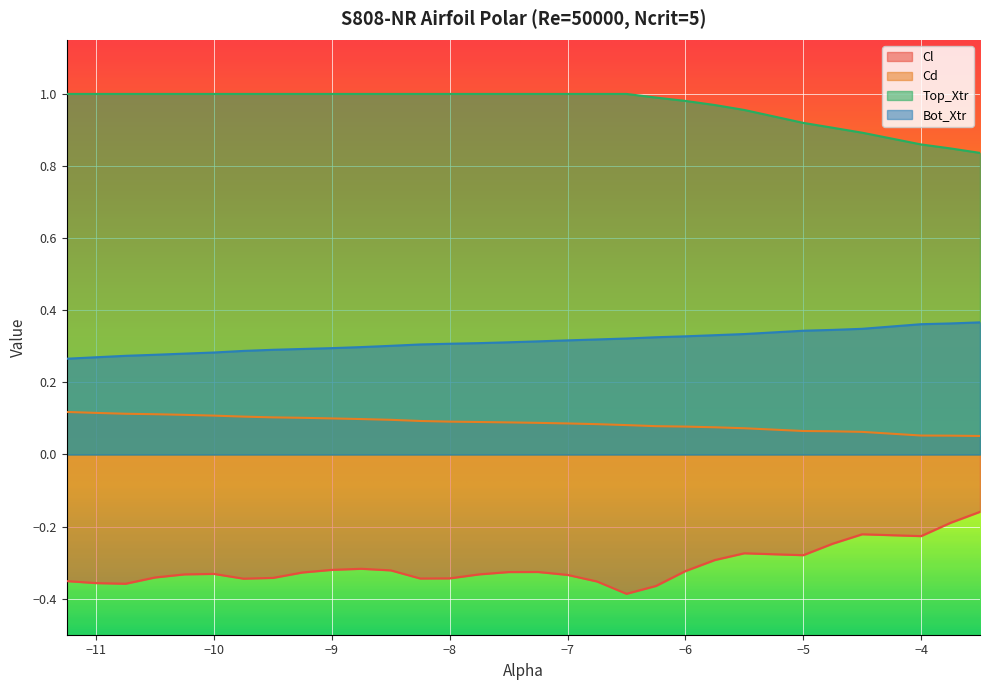

In Cl, how many points are lower than both neighbors (excluding endpoints)?

6